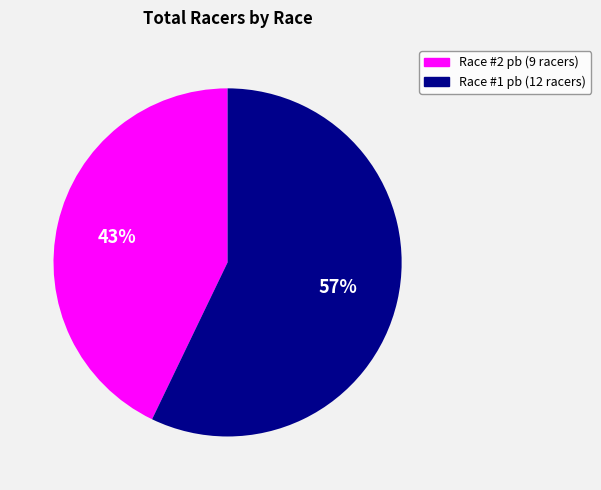

To the nearest percent, what is the average slice percentage?

50%